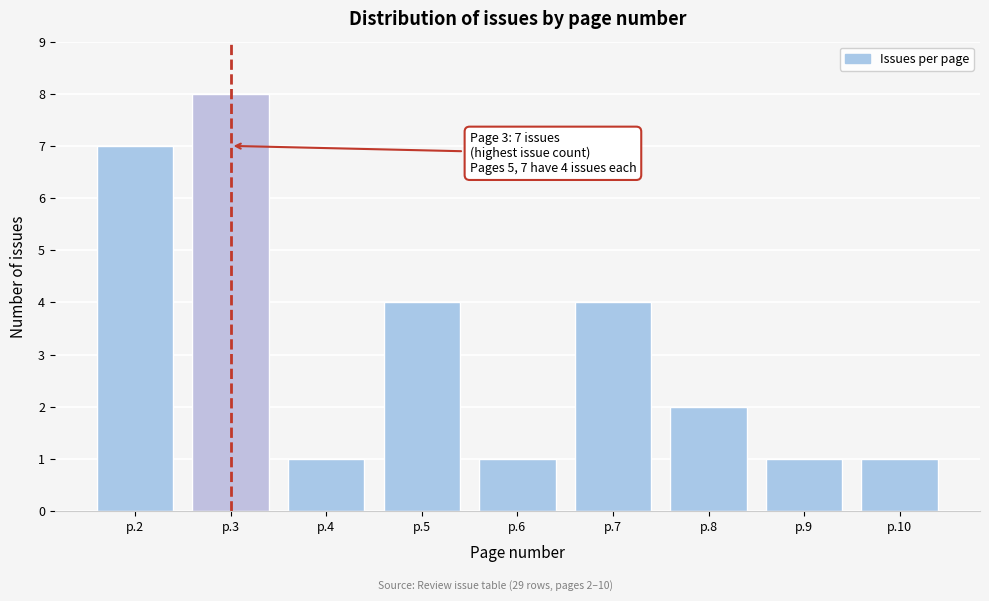

Reading left to right, extract all data points from this chart.

7	8	1	4	1	4	2	1	1